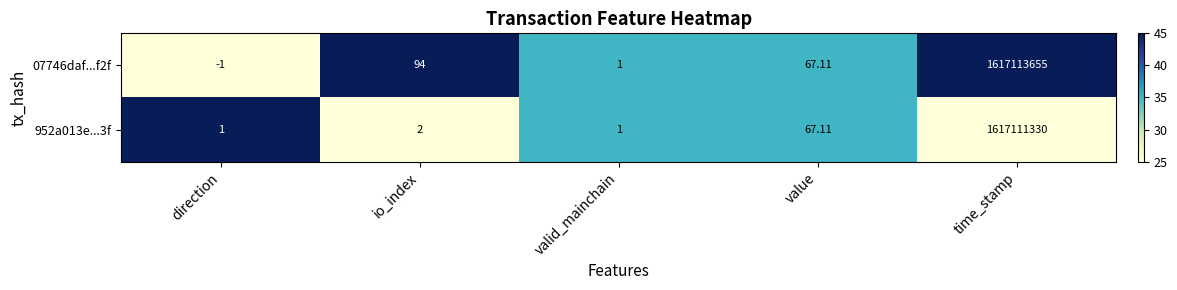

Rank the series by their maximum value, from lowest to highest.

952a013e...3f, 07746daf...f2f